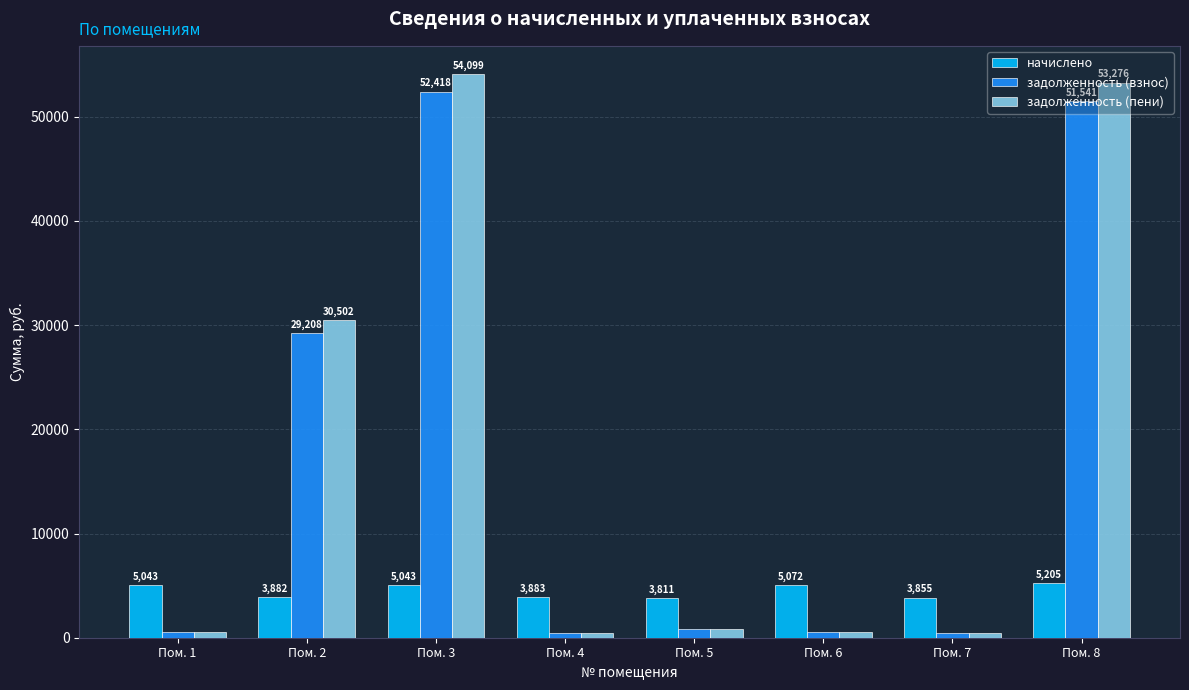

True or false: задолженность (взнос) has a value of 42770.1 at Пом. 2.

False